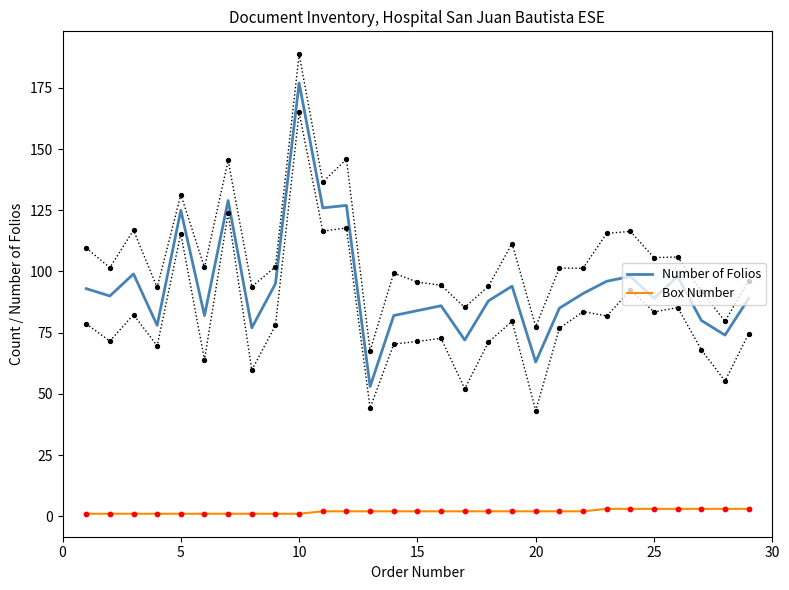

Which series reaches the minimum Y coordinate?

Box Number